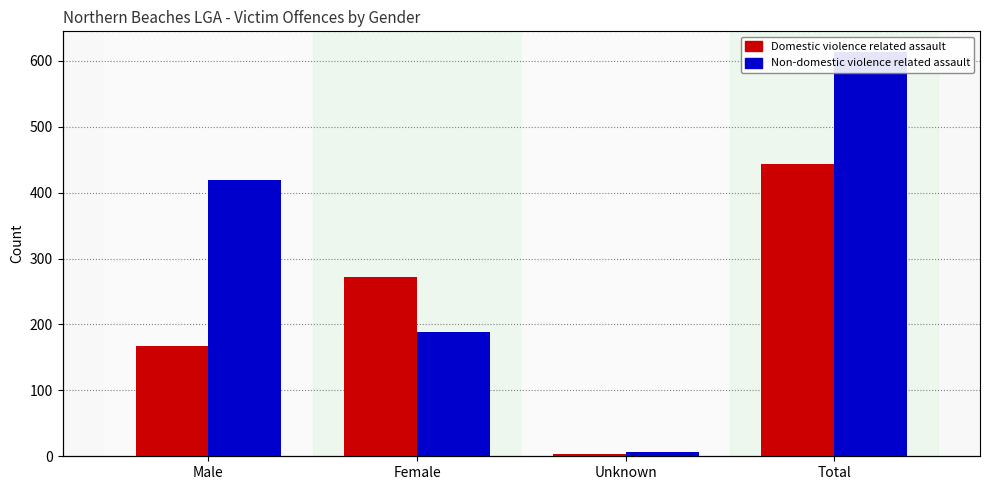

How many bars are there in total?

8